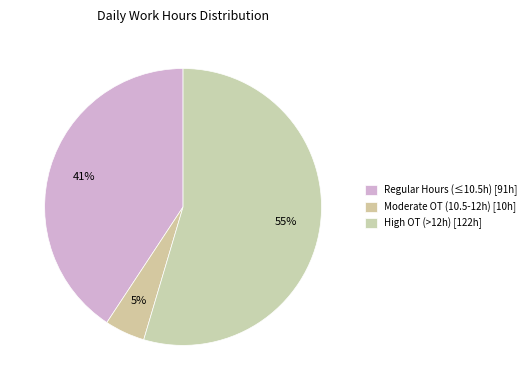

How many slices are in this pie chart?

3